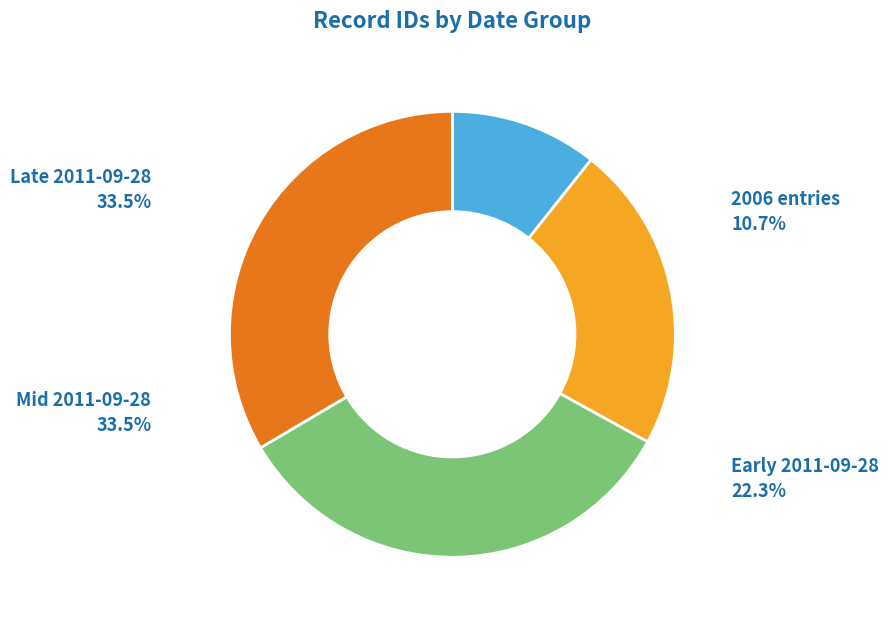

Approximately how many times larger is the value at 2006 entries compared to Mid 2011-09-28?

0.3